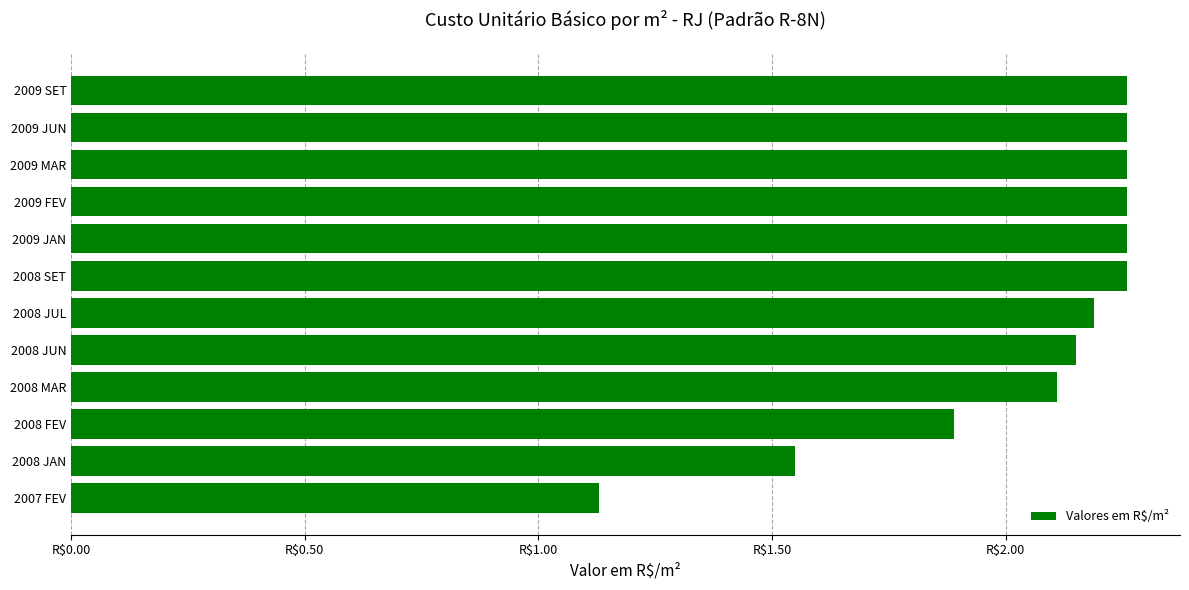

Does the chart contain any negative values?

No